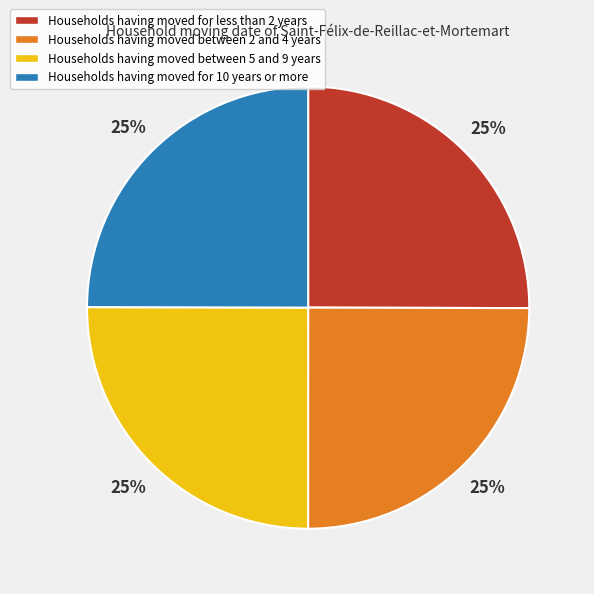

To the nearest percent, what is the average slice percentage?

25%